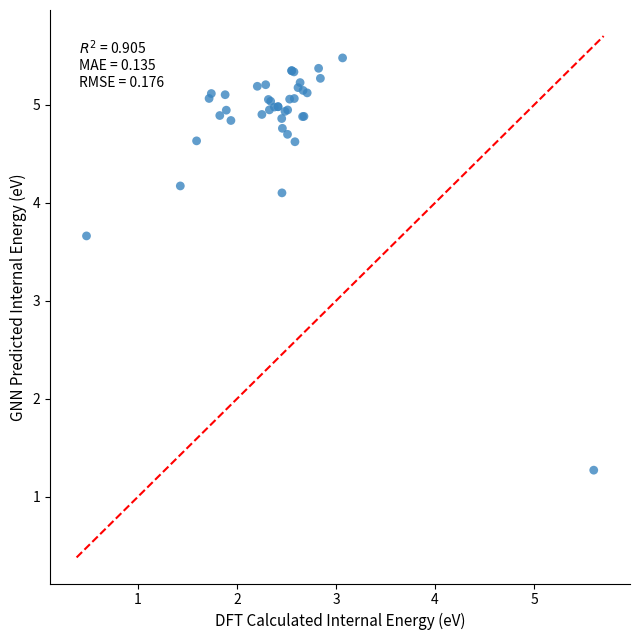

What Y value in the scatter plot is closest to 3?

3.7